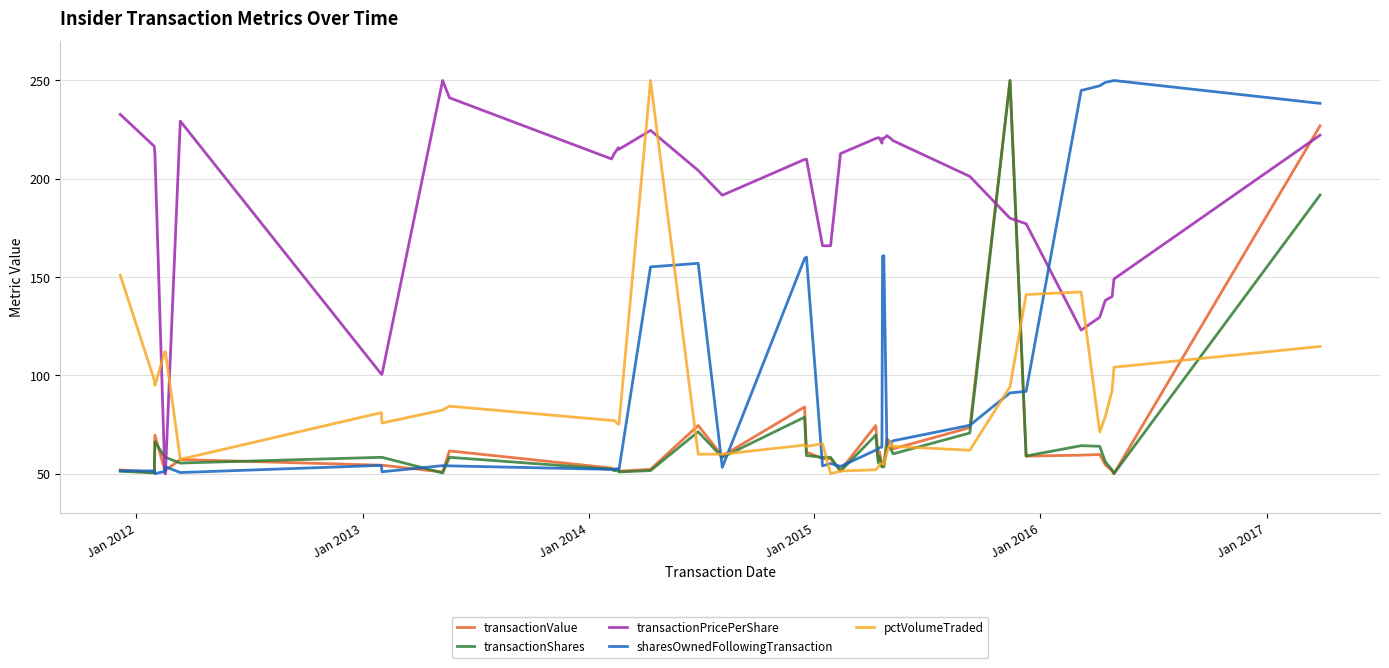

What is the average value of the transactionPricePerShare series?

189.1